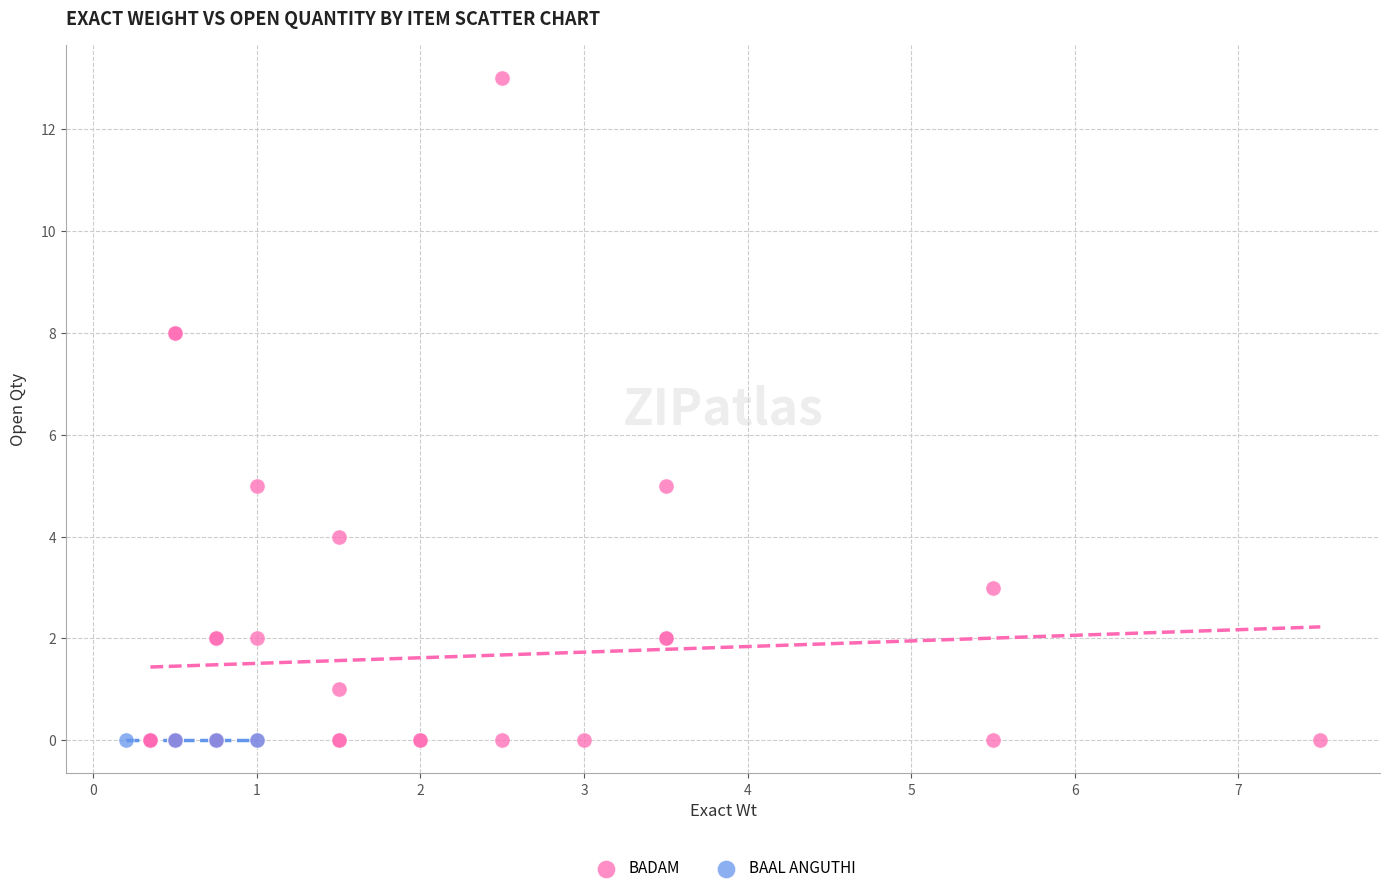

Which series contains the highest Y value?

BADAM